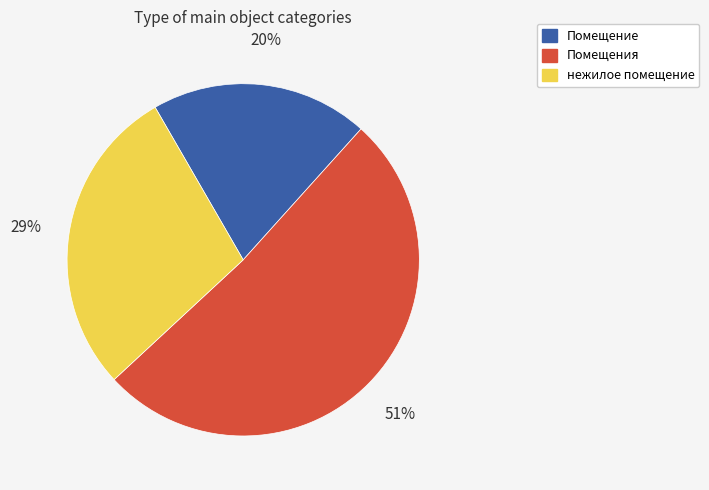

Combined, do Помещение and Помещения account for over 50%?

Yes